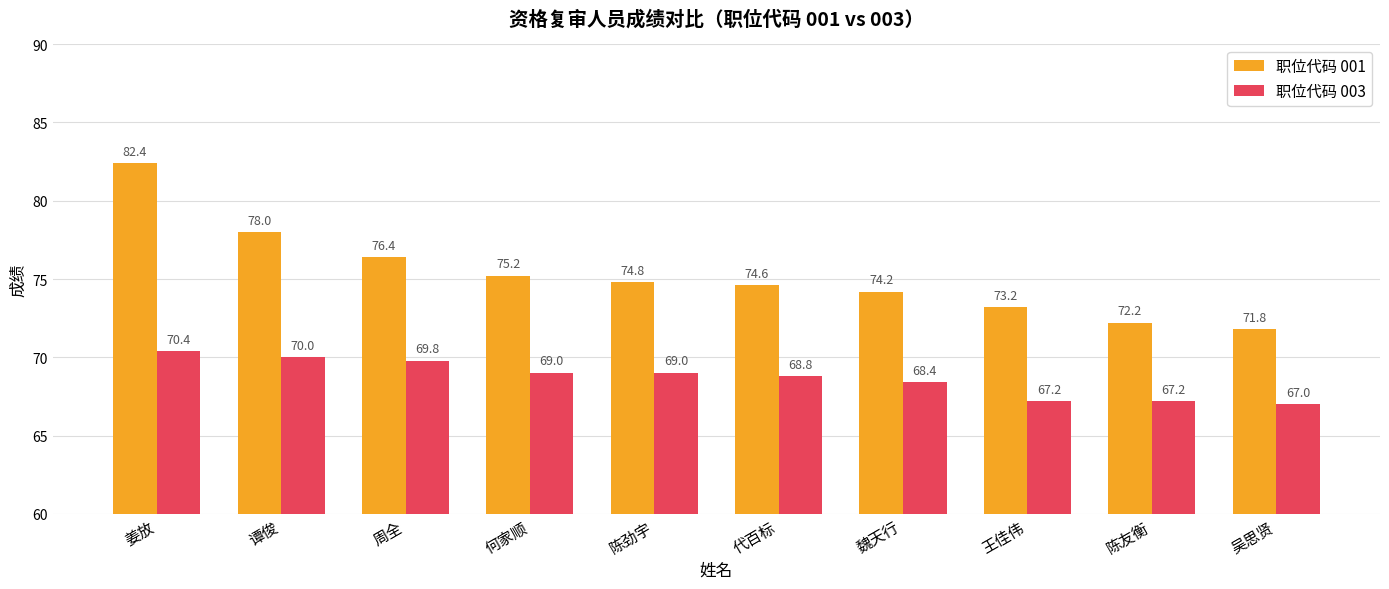

List the series in order of their peak value, lowest first.

职位代码 003, 职位代码 001